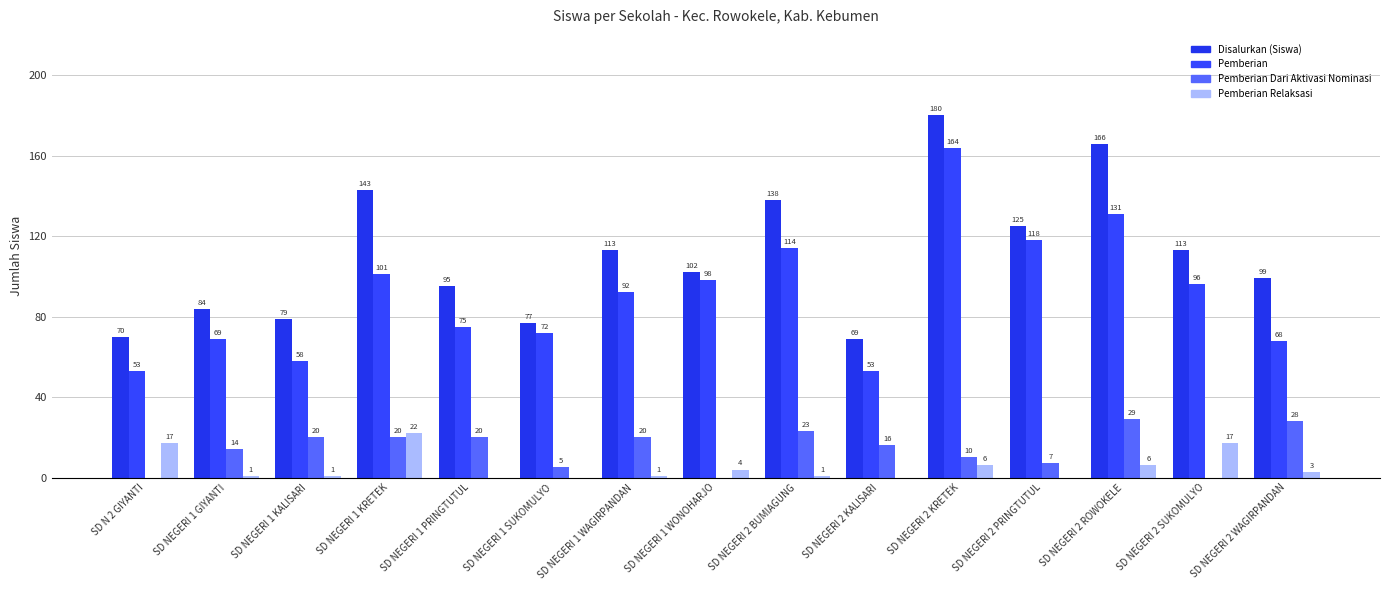

What are all the series names shown in the legend?

Disalurkan (Siswa), Pemberian, Pemberian Dari Aktivasi Nominasi, Pemberian Relaksasi